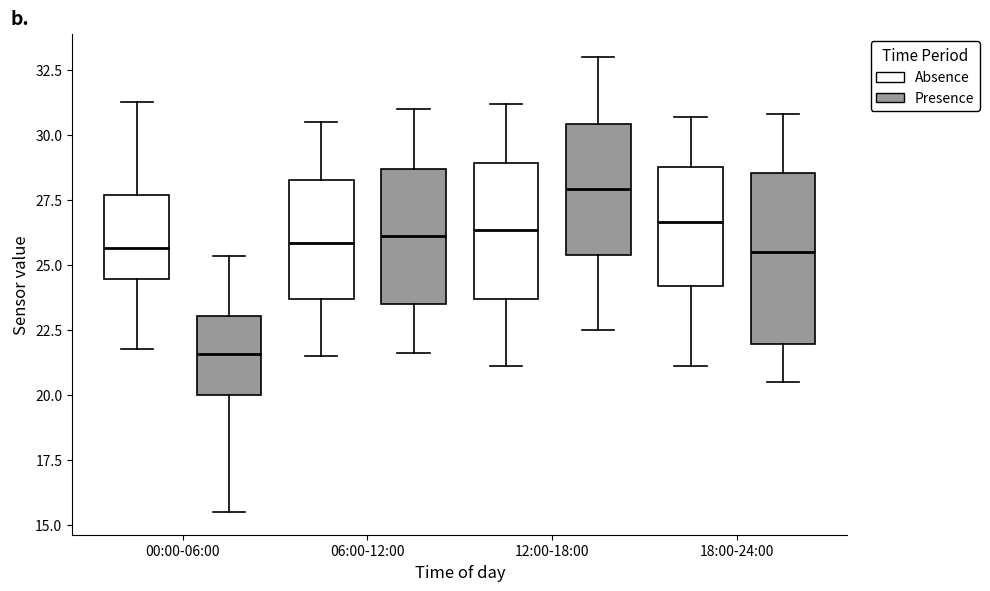

Which box has the highest median line?

12:00-18:00 (Presence)